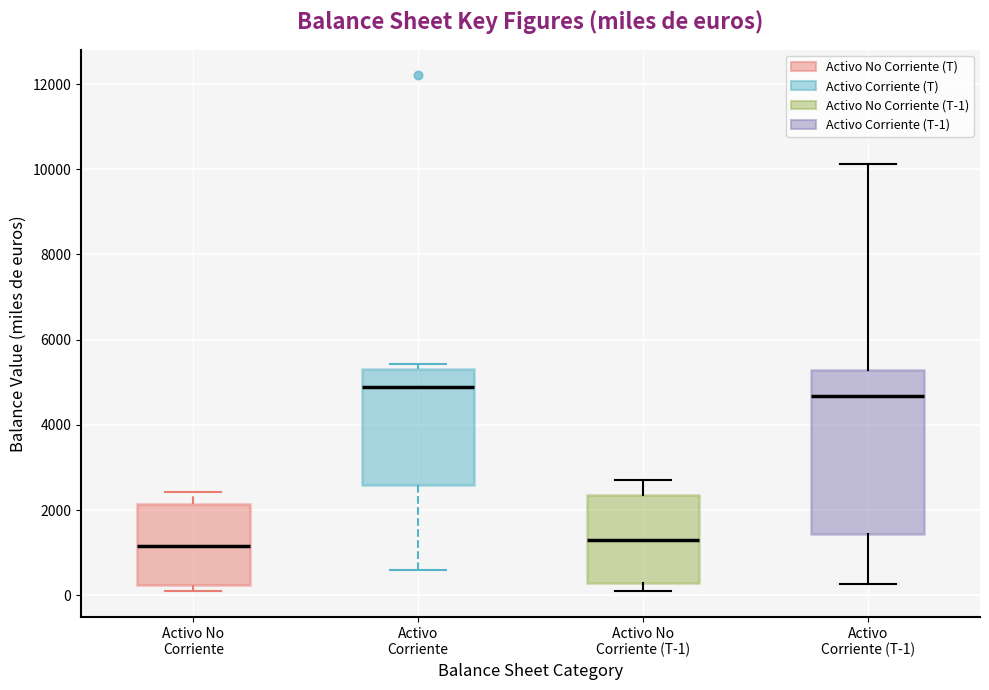

Where is the upper edge of the box for Activo No Corriente on the y-axis? The values are not printed on the chart, so give them approximately, as read against the axis.

2200